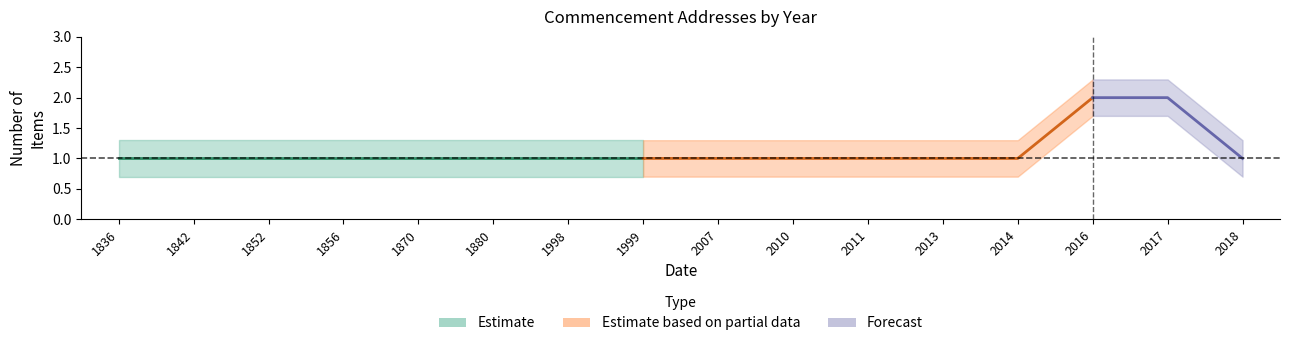

Is it true that the value at 1998 is 1?

True